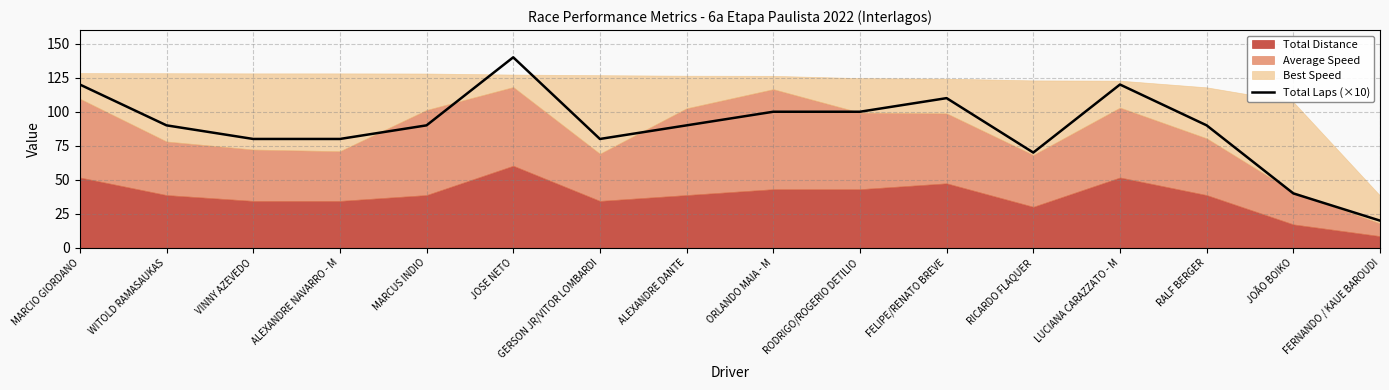

The value of Total Laps (×10) at ALEXANDRE NAVARRO - M is 80. True or false?

True